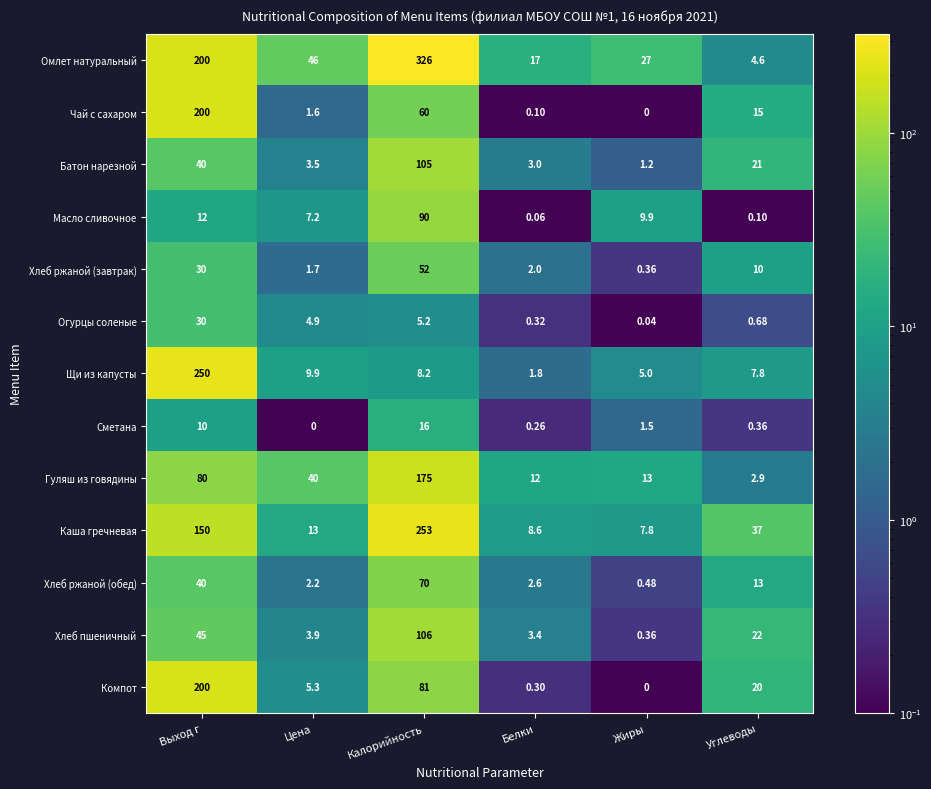

At which category is the sum across all series the highest?

Калорийность